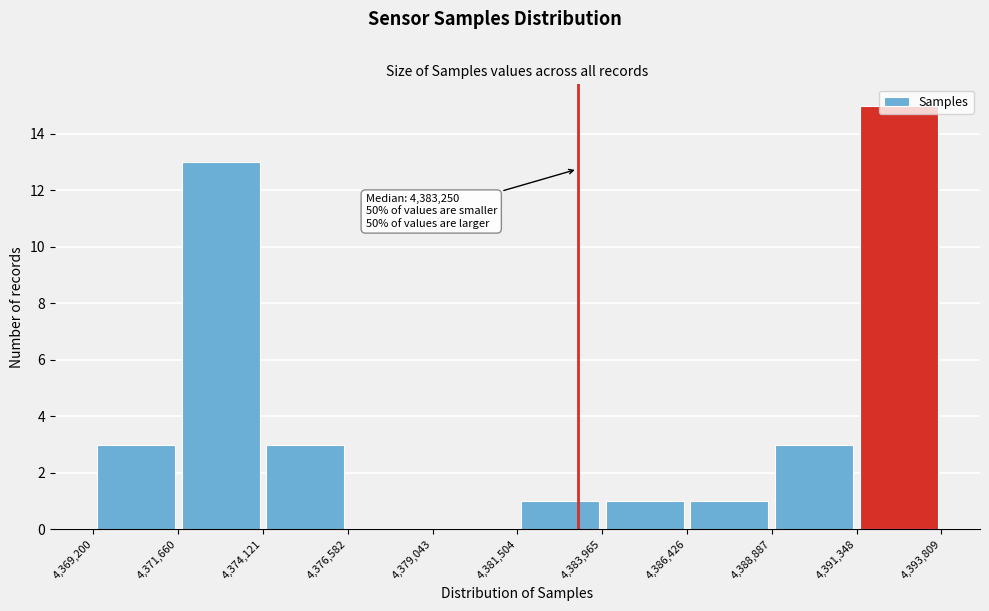

Which range on the x-axis has the tallest bar?

4,391,348 to 4,393,809